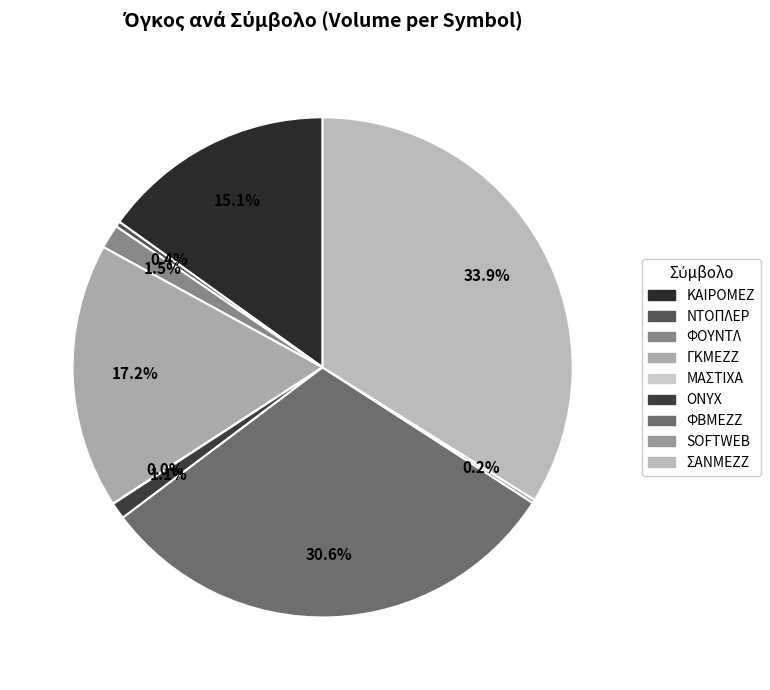

Does ΦΟΥΝΤΛ account for over 50% of the chart?

No